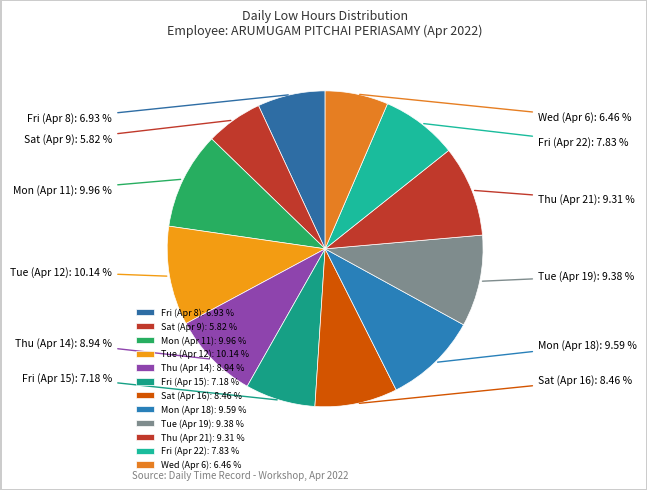

Which has a higher value, Thu (Apr 14) or Fri (Apr 15)?

Thu (Apr 14)